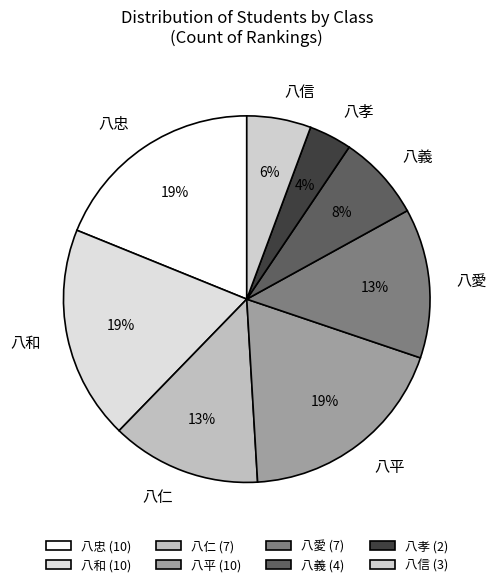

Is it true that 八平 is 13% of the pie?

False